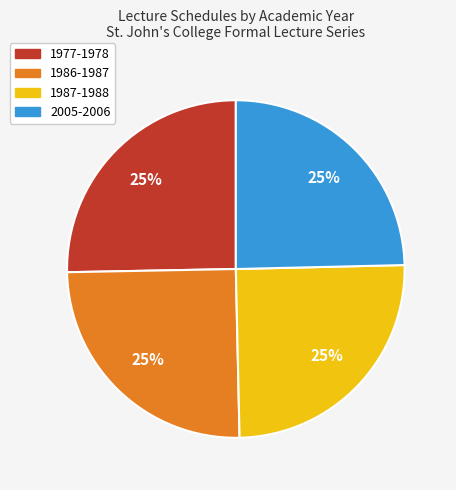

What is the ratio of the value at 1977-1978 to the value at 1987-1988?

1.0